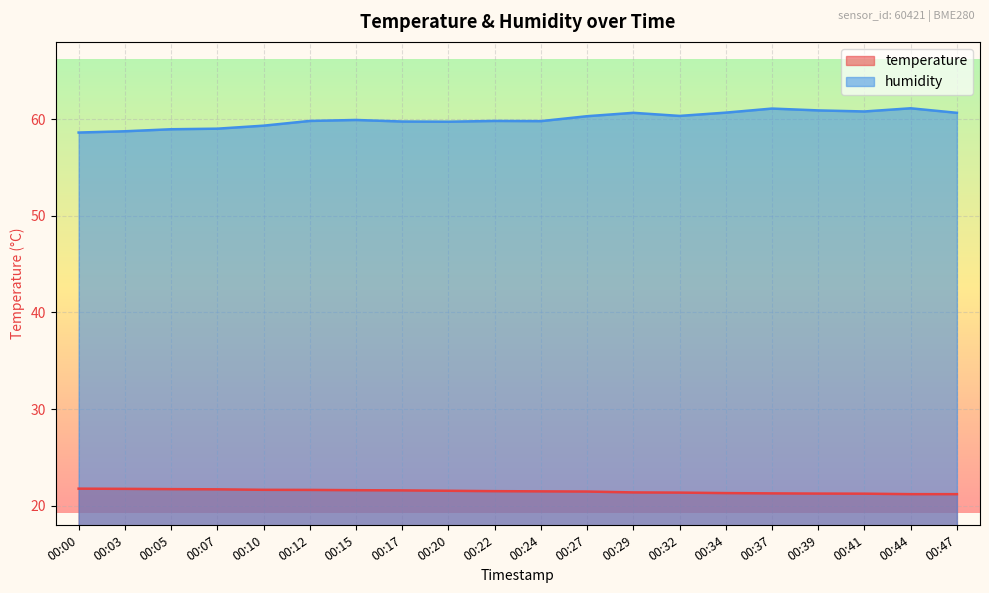

Which has a higher value, 00:17 or 00:20?

00:17